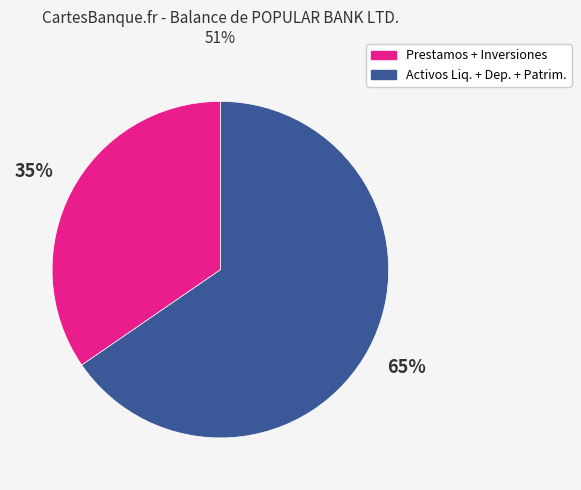

Is there a majority slice in this chart?

Yes